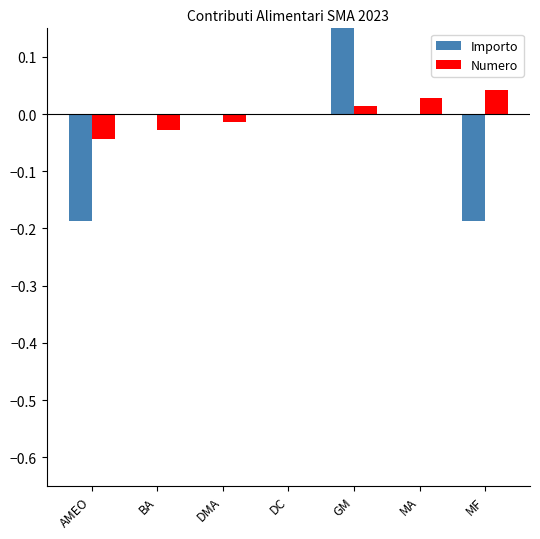

Which category has the highest value across all series?

GM